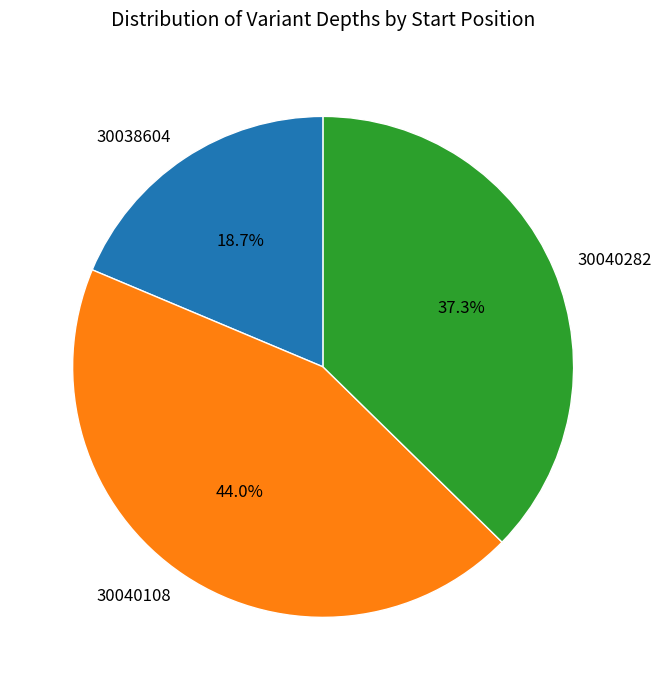

To the nearest percent, what is the combined percentage of 30040108 and 30038604?

63%